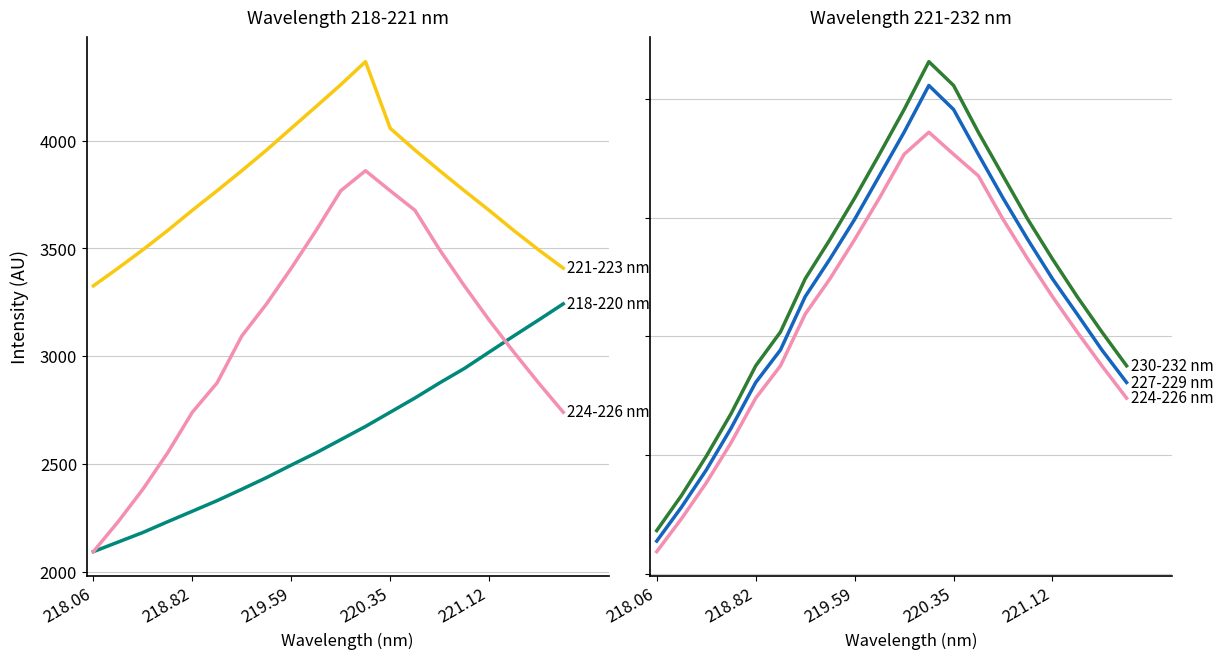

What is the average value of the 227-229 nm series?

3180.2